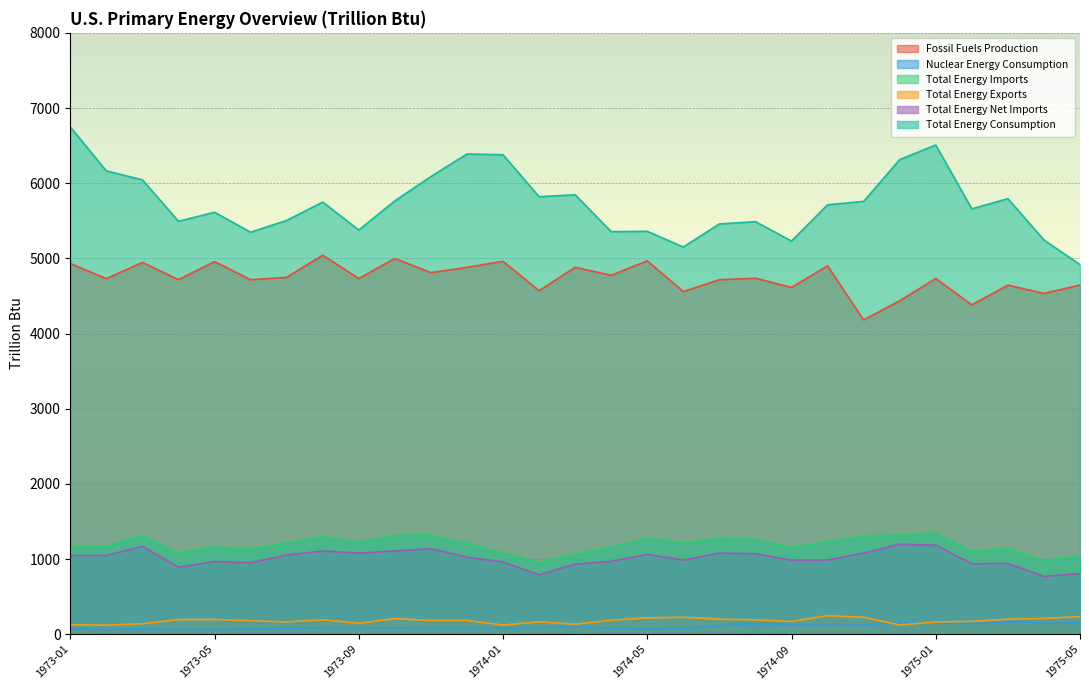

Reading right to left, what are all the values shown in this chart?

Fossil Fuels Production: 4644.5	4534.0	4643.6	4381.5	4731.6	4435.6	4181.2	4900.1	4614.2	4736.1	4716.2	4557.1	4966.6	4775.2	4881.3	4569.8	4961.0	4880.2	4810.5	4998.3	4731.5	5042.0	4748.3	4716.1	4957.0	4716.3	4946.9	4729.6	4932.6
Nuclear Energy Consumption: 151.6	146.8	163.9	140.2	153.5	148.3	122.8	121.2	122.9	137.7	114.0	79.0	73.2	79.6	98.0	90.6	84.9	87.6	88.8	82.0	85.7	84.9	75.9	74.0	62.1	64.1	72.5	64.6	68.1
Total Energy Imports: 1040.4	978.0	1140.3	1108.5	1347.6	1319.2	1305.1	1232.6	1154.4	1260.4	1280.3	1211.6	1280.7	1156.5	1064.5	955.6	1083.2	1207.2	1321.8	1315.8	1226.1	1297.8	1216.2	1129.6	1162.8	1085.2	1309.5	1168.0	1173.1
Total Energy Exports: 234.2	208.8	199.5	171.4	162.8	122.7	225.3	246.3	169.6	190.6	200.6	225.4	217.7	186.6	132.2	164.8	121.5	183.9	183.5	207.7	146.5	191.0	164.1	178.9	196.8	194.2	139.9	120.9	125.8
Total Energy Net Imports: 806.2	769.2	940.8	937.1	1184.8	1196.6	1079.8	986.3	984.8	1069.8	1079.7	986.1	1063.0	969.8	932.3	790.8	961.8	1023.3	1138.4	1108.1	1079.7	1106.8	1052.1	950.7	966.0	891.0	1169.5	1047.1	1047.3
Total Energy Consumption: 4917.0	5244.0	5794.3	5658.9	6508.1	6314.0	5757.5	5713.4	5230.8	5488.1	5458.0	5150.4	5359.9	5355.6	5845.6	5820.5	6378.0	6388.5	6088.4	5765.3	5376.8	5748.9	5504.6	5347.5	5613.6	5493.2	6044.6	6163.1	6747.7